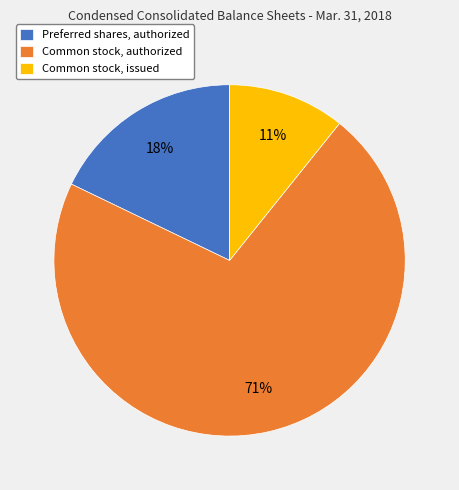

Which category has the biggest portion of the pie?

Common stock, authorized